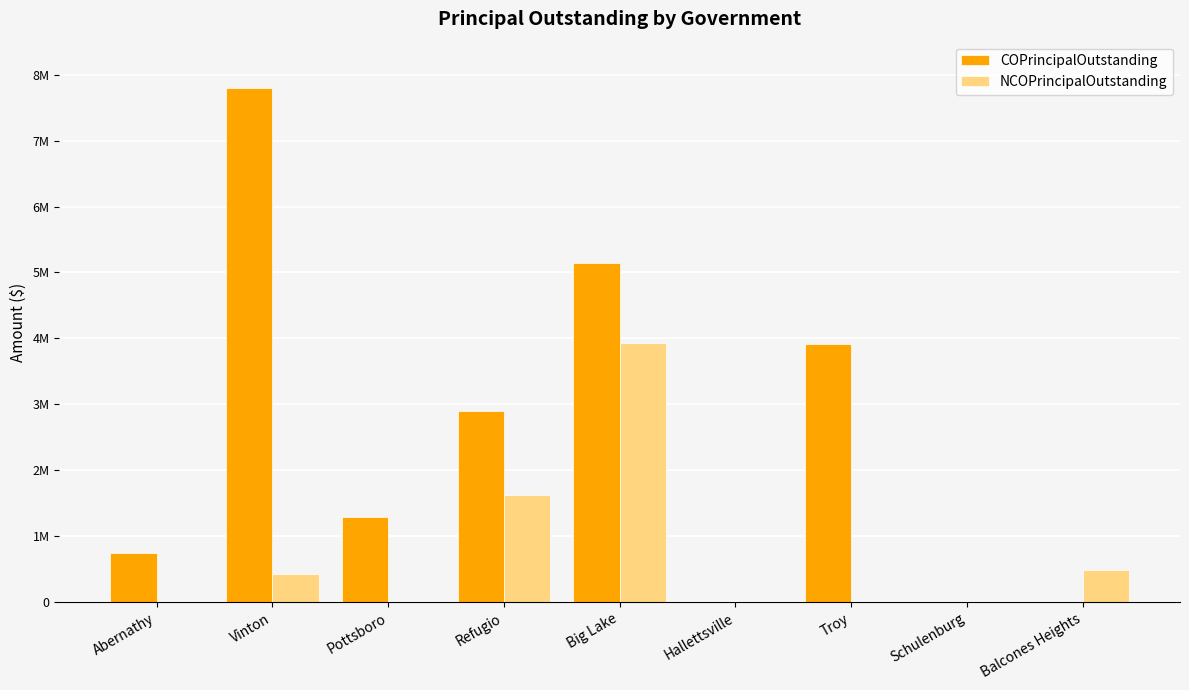

What are all the series names shown in the legend?

COPrincipalOutstanding, NCOPrincipalOutstanding